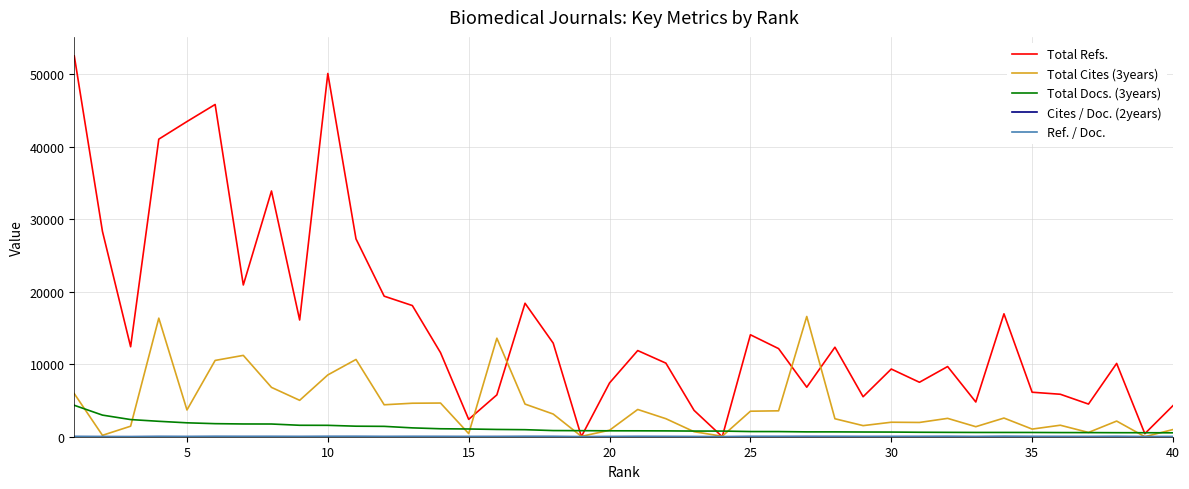

At how many categories does at least one series exceed 39182?

5